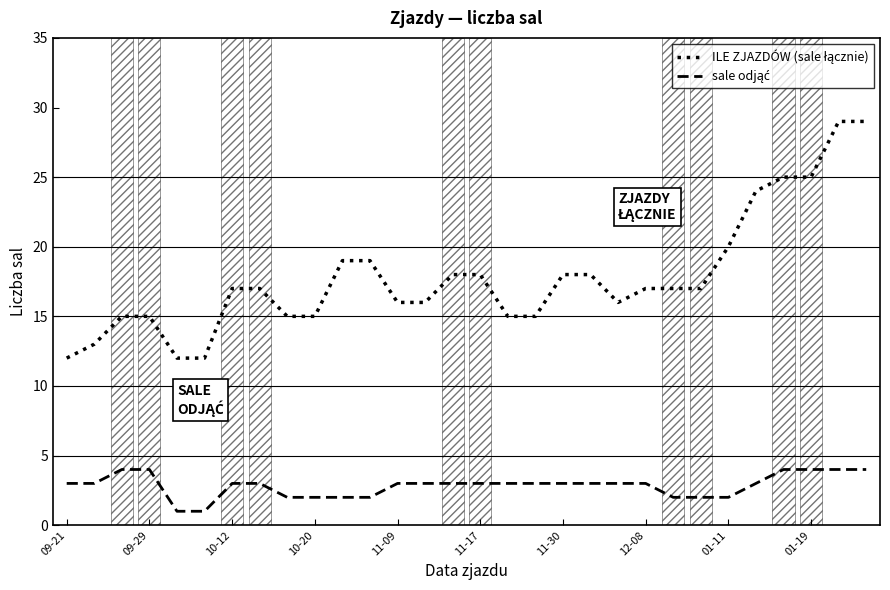

What is the value of the sale odjąć point at the 22nd from the left?

3